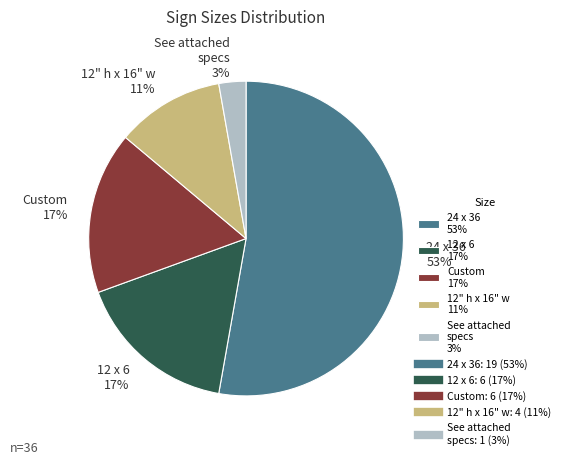

True or false: 12" h x 16" w 11% accounts for 11% of the total.

True